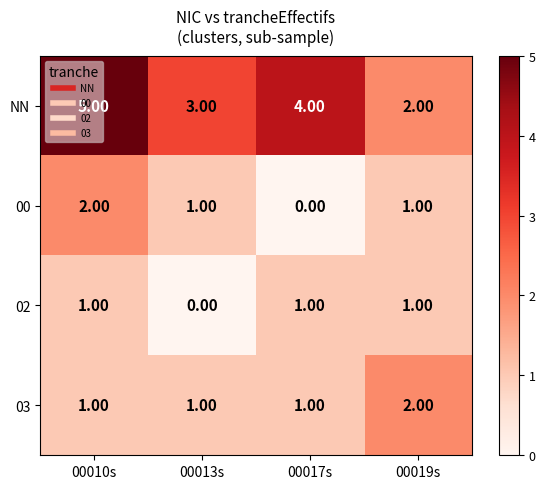

At which category is the sum across all series the highest?

00010s